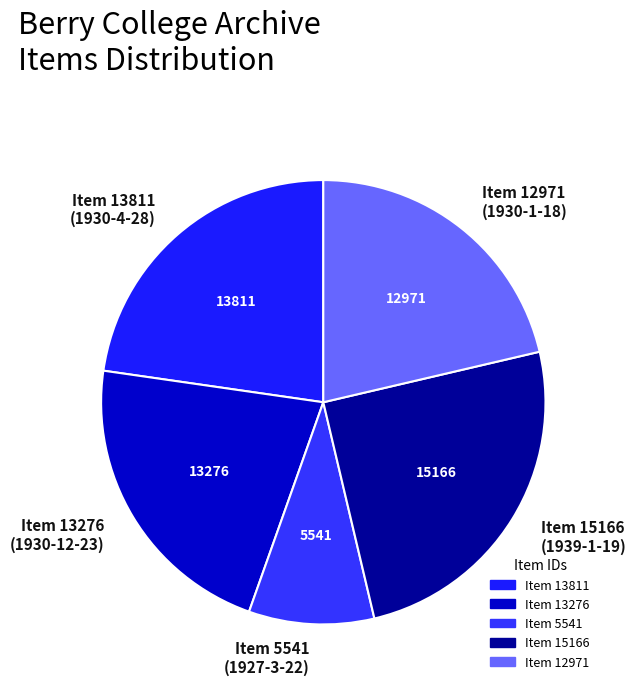

Is Item 13276 (1930-12-23) the majority of the pie?

No